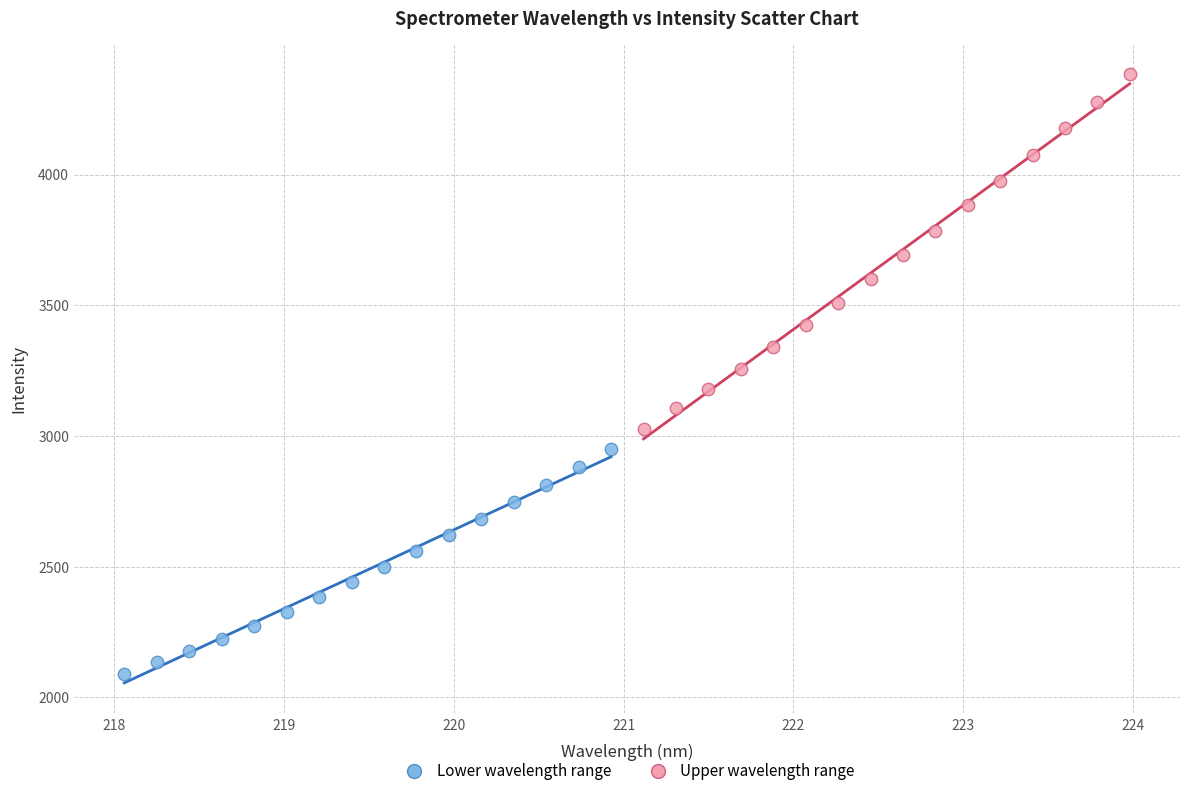

Which series has the widest spread of Y values?

Upper wavelength range